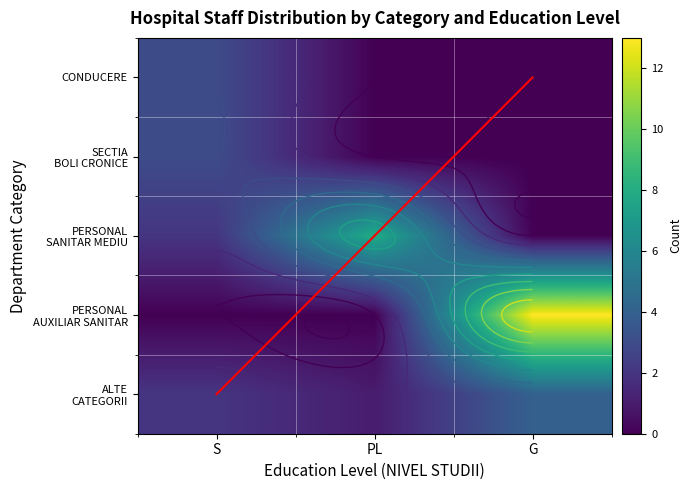

Which category has the lowest value in the PERSONAL AUXILIAR SANITAR series?

S